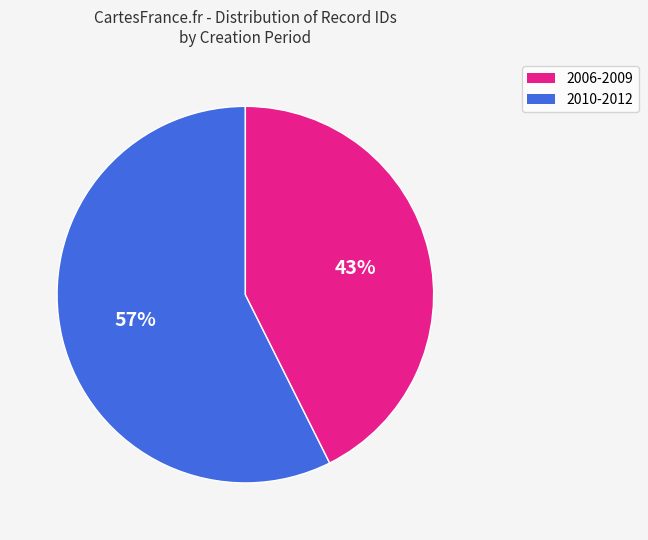

To the nearest percent, what is the average slice percentage?

50%